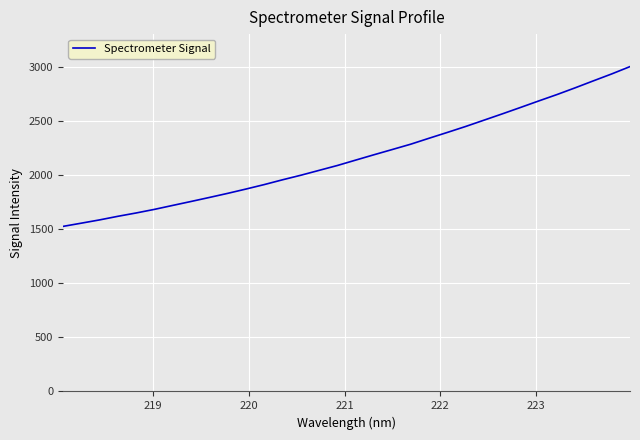

What is the greatest value displayed?

3002.3